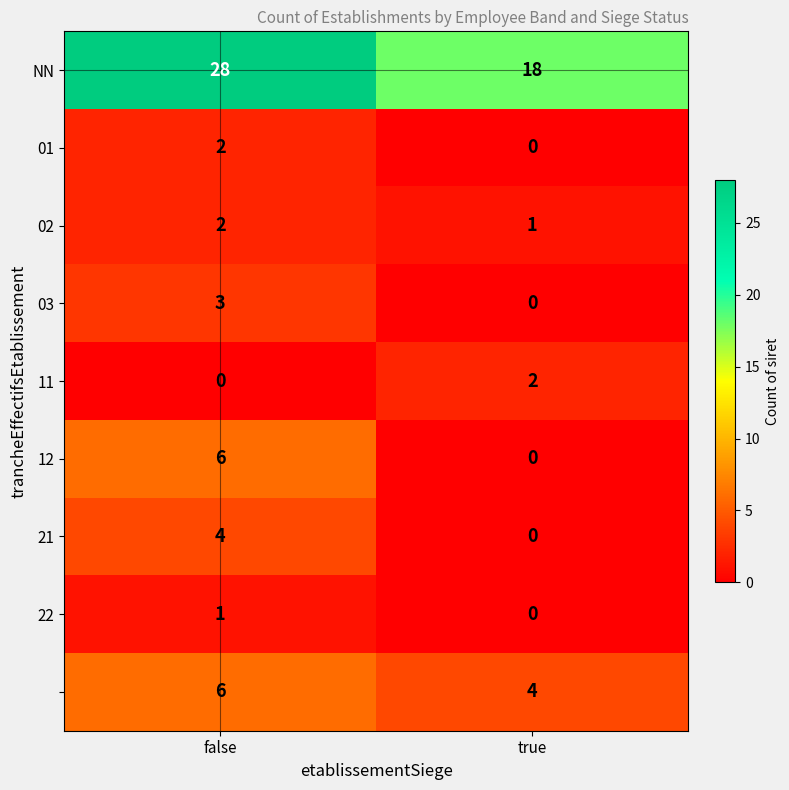

What is the difference between the highest and lowest values at false?

28